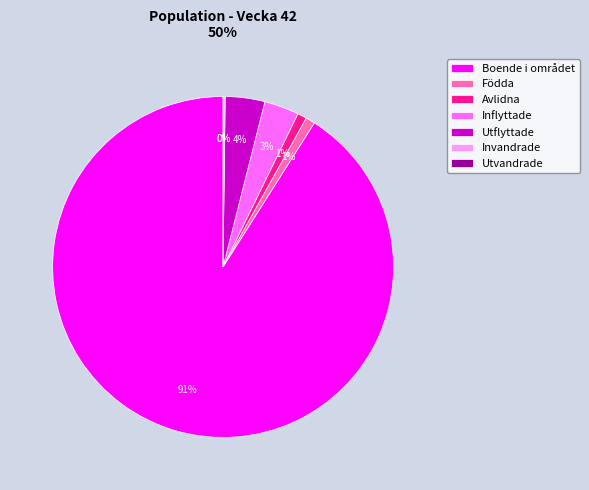

To the nearest percent, what portion does Avlidna represent?

1%